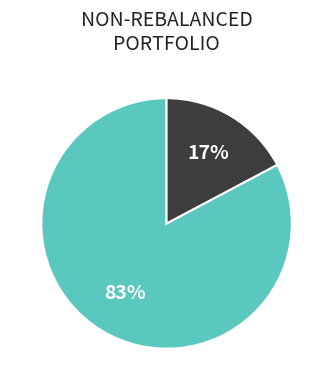

Is there a majority slice in this chart?

Yes